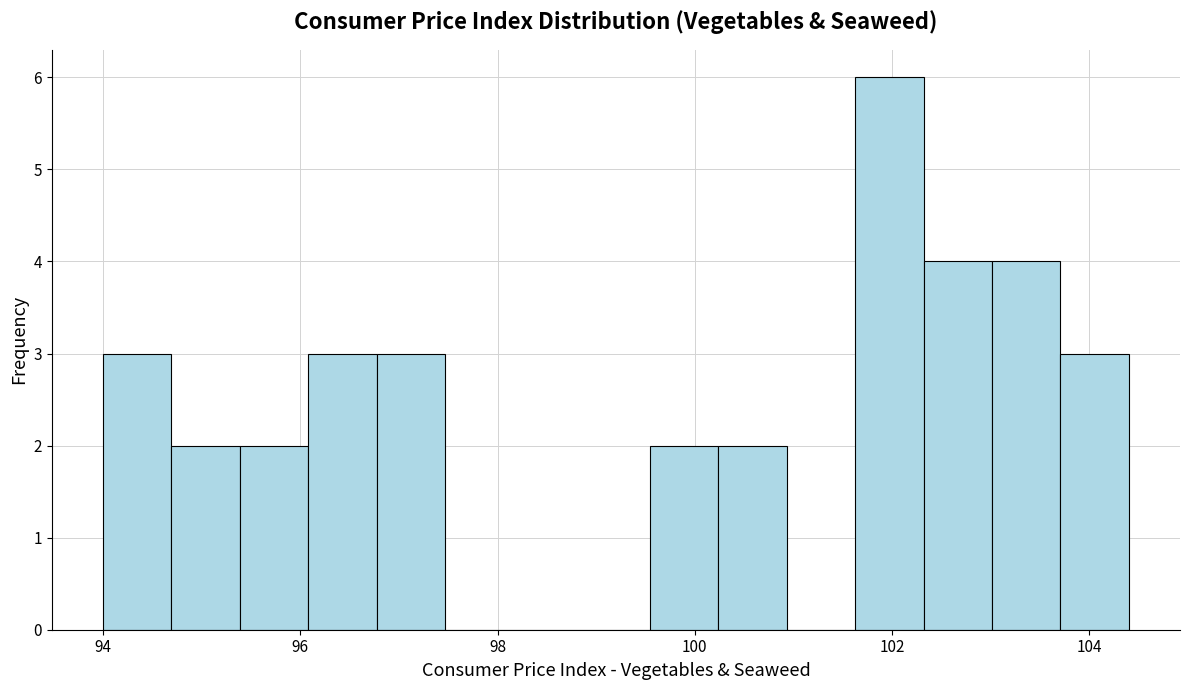

Read against the x-axis, roughly where is the centre of the tallest bar?

102.0